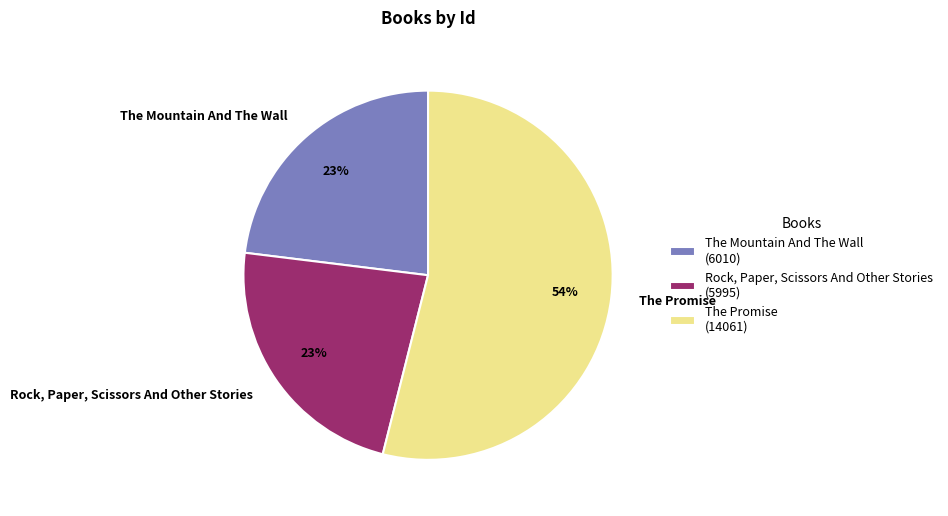

Is the sum of The Promise and The Mountain And The Wall greater than half?

Yes